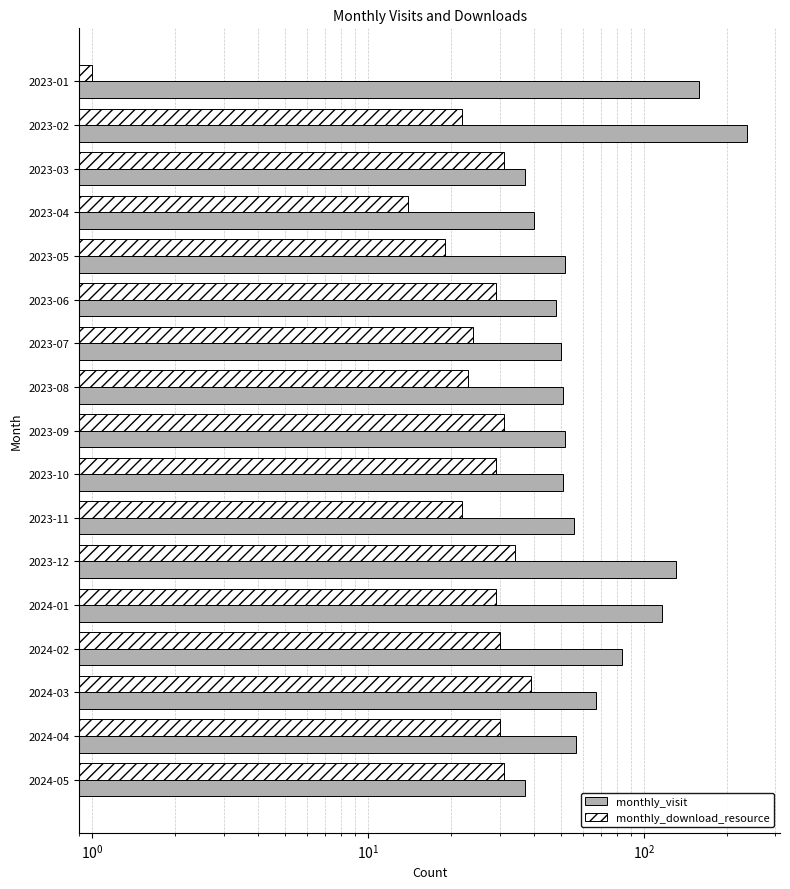

What is the spread (max minus min) of values at 2024-04?

27